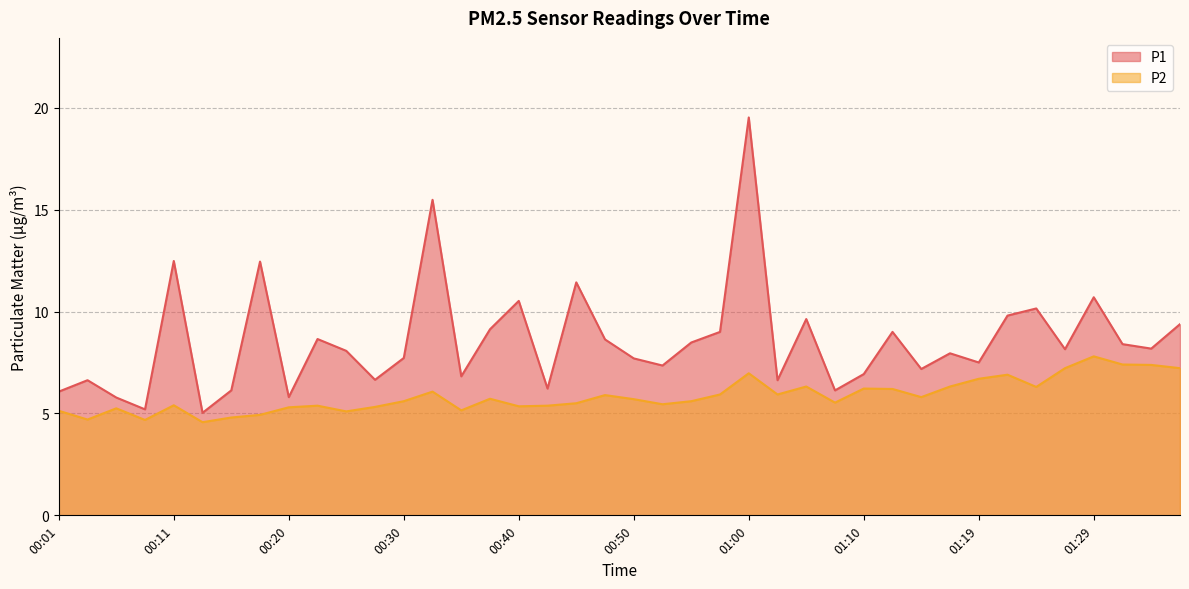

In P1, how many points are lower than both neighbors (excluding endpoints)?

13